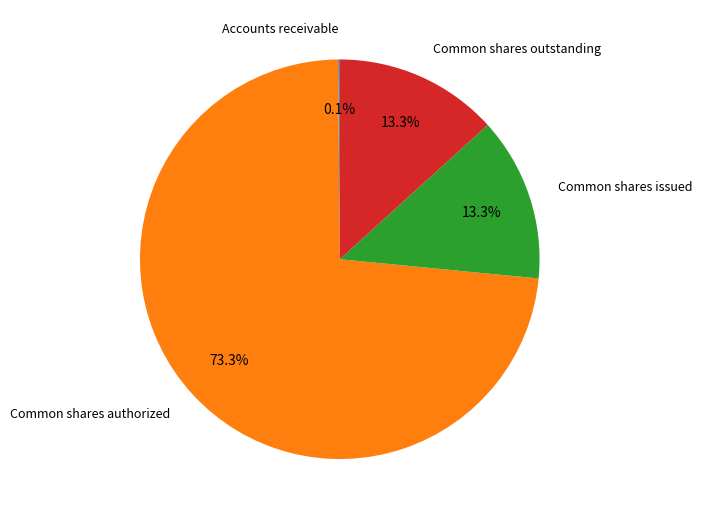

The Common shares issued slice represents 13% of the pie. True or false?

True